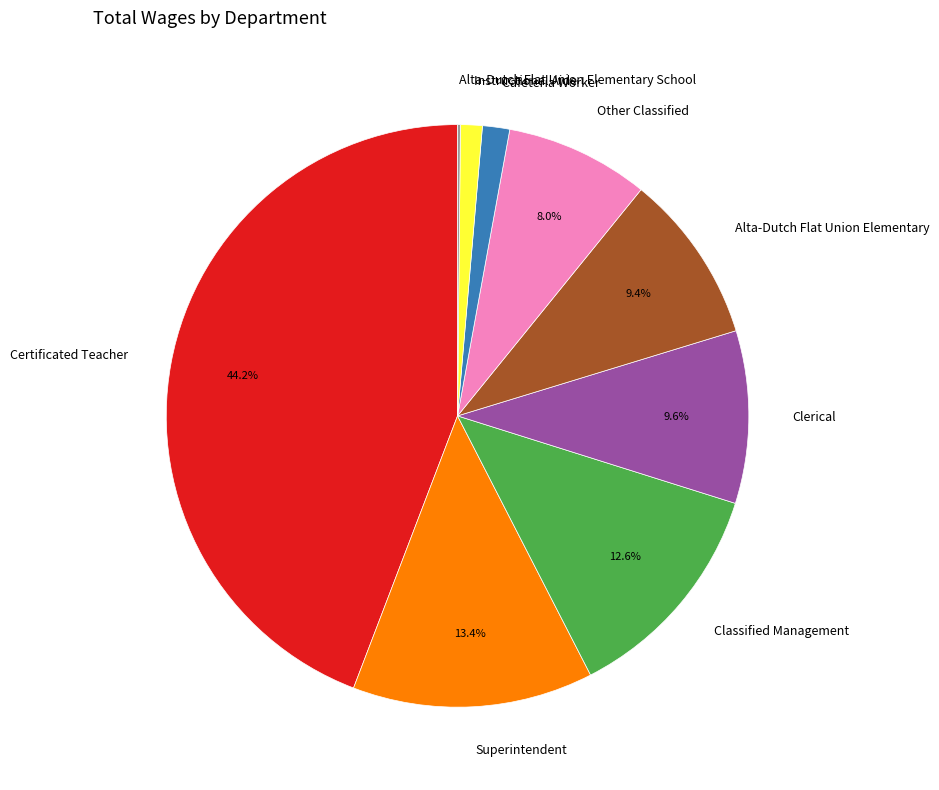

Which category has the biggest portion of the pie?

Certificated Teacher